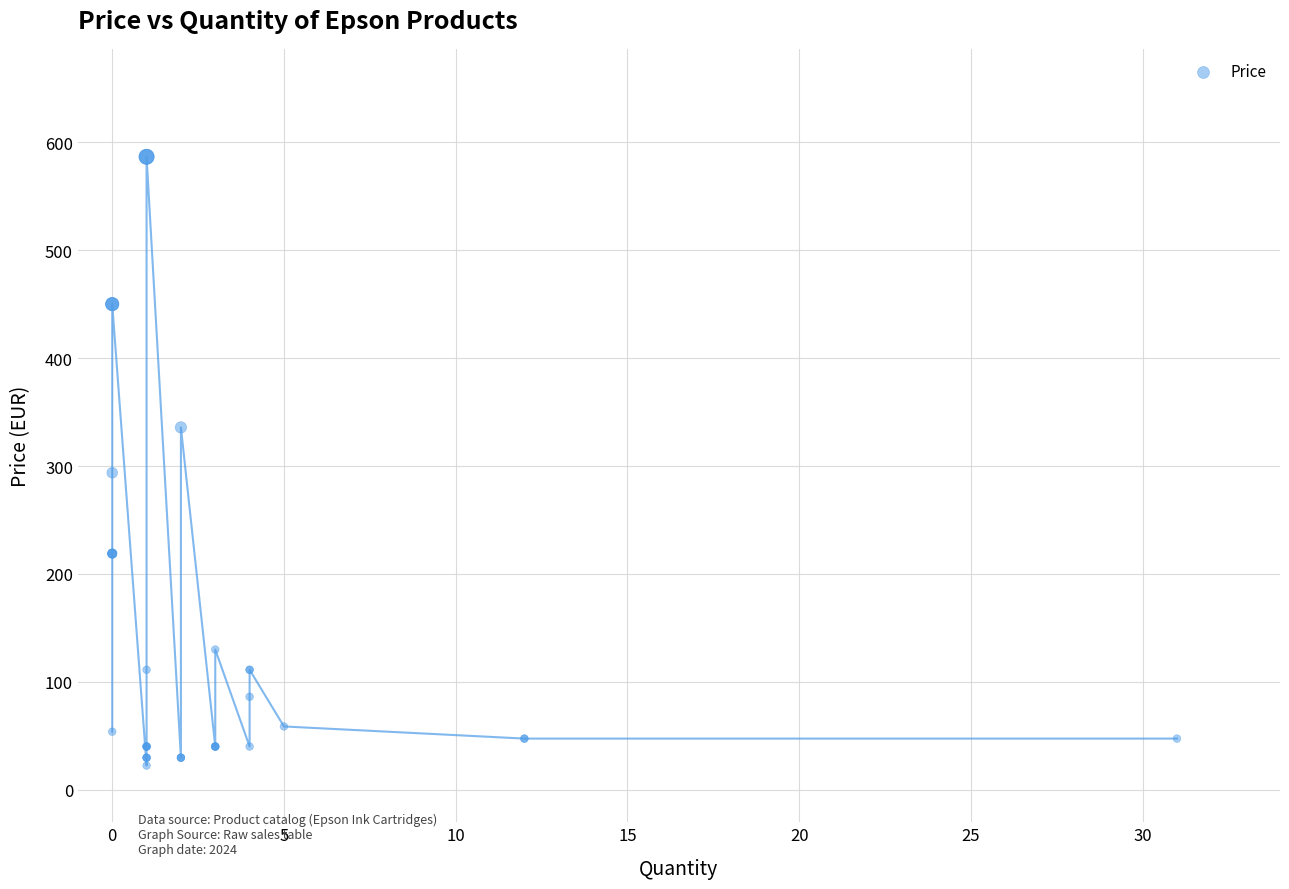

What Y value in the scatter plot is closest to 304?

293.8